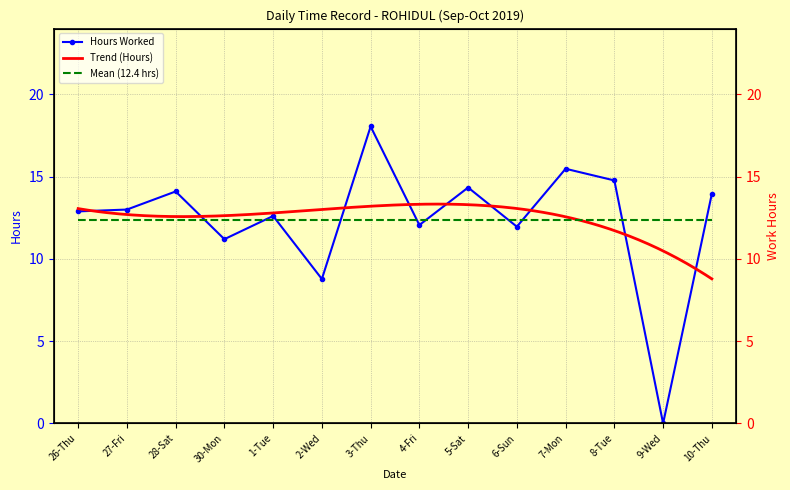

Rank the categories by value from highest to lowest.

3-Thu, 7-Mon, 8-Tue, 5-Sat, 28-Sat, 10-Thu, 27-Fri, 26-Thu, 1-Tue, 4-Fri, 6-Sun, 30-Mon, 2-Wed, 9-Wed